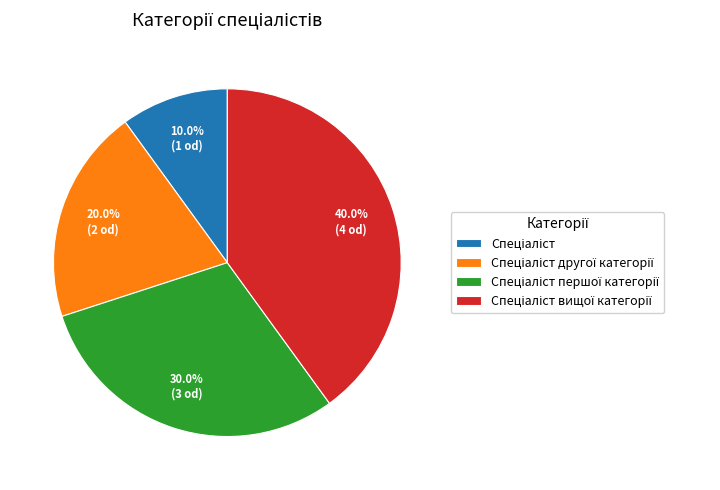

Does any single category account for the majority?

No